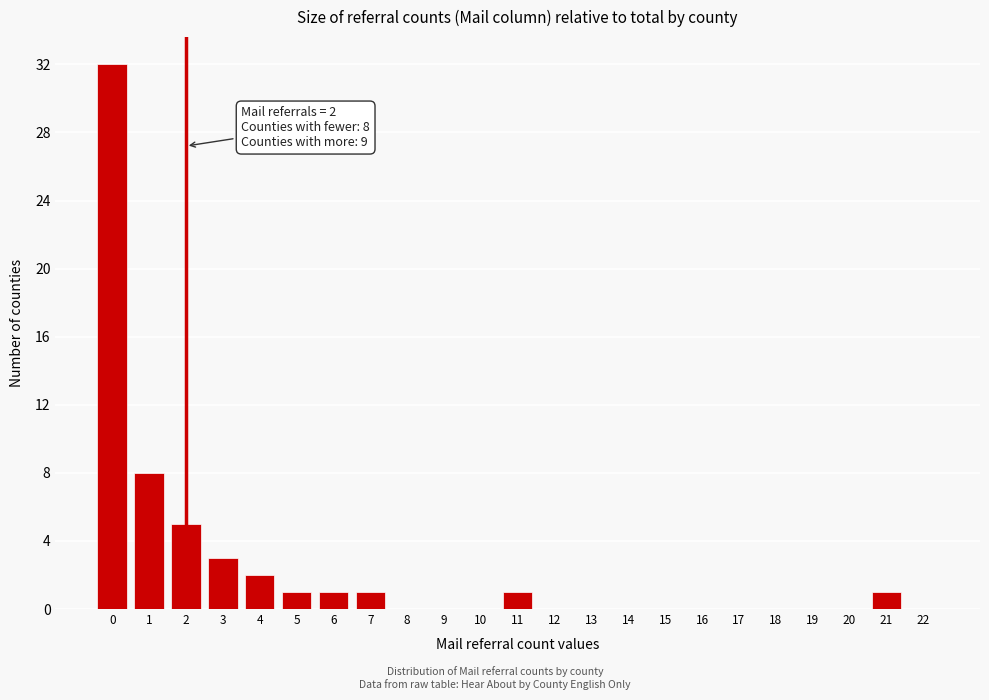

Reading left to right, extract all data points from this chart.

0=32	1=8	2=5	3=3	4=2	5=1	6=1	7=1	8=0	9=0	10=0	11=1	12=0	13=0	14=0	15=0	16=0	17=0	18=0	19=0	20=0	21=1	22=0